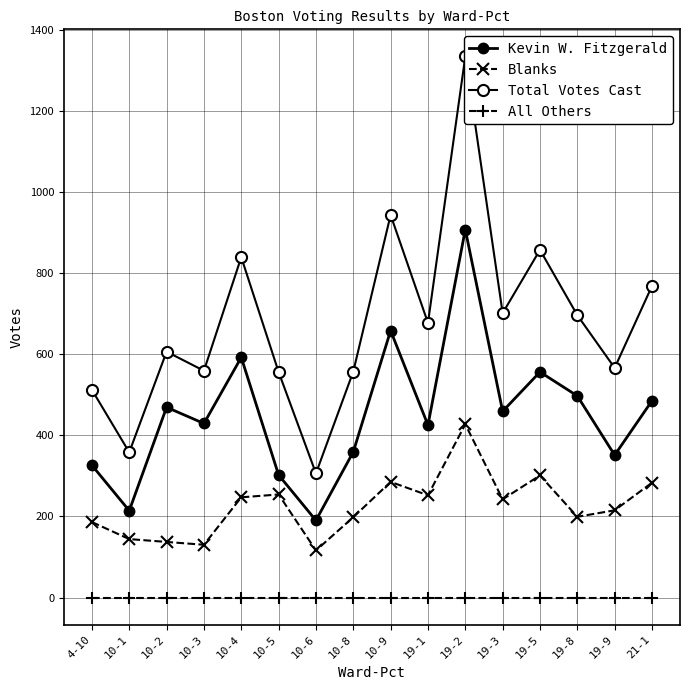

True or false: Blanks and Total Votes Cast cross at least once.

False